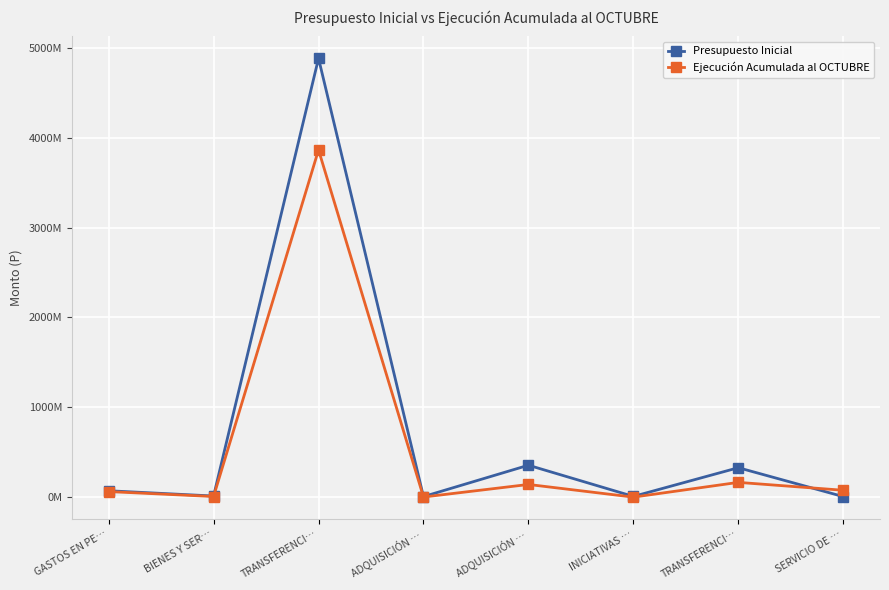

What are all the series names shown in the legend?

Presupuesto Inicial, Ejecución Acumulada al OCTUBRE